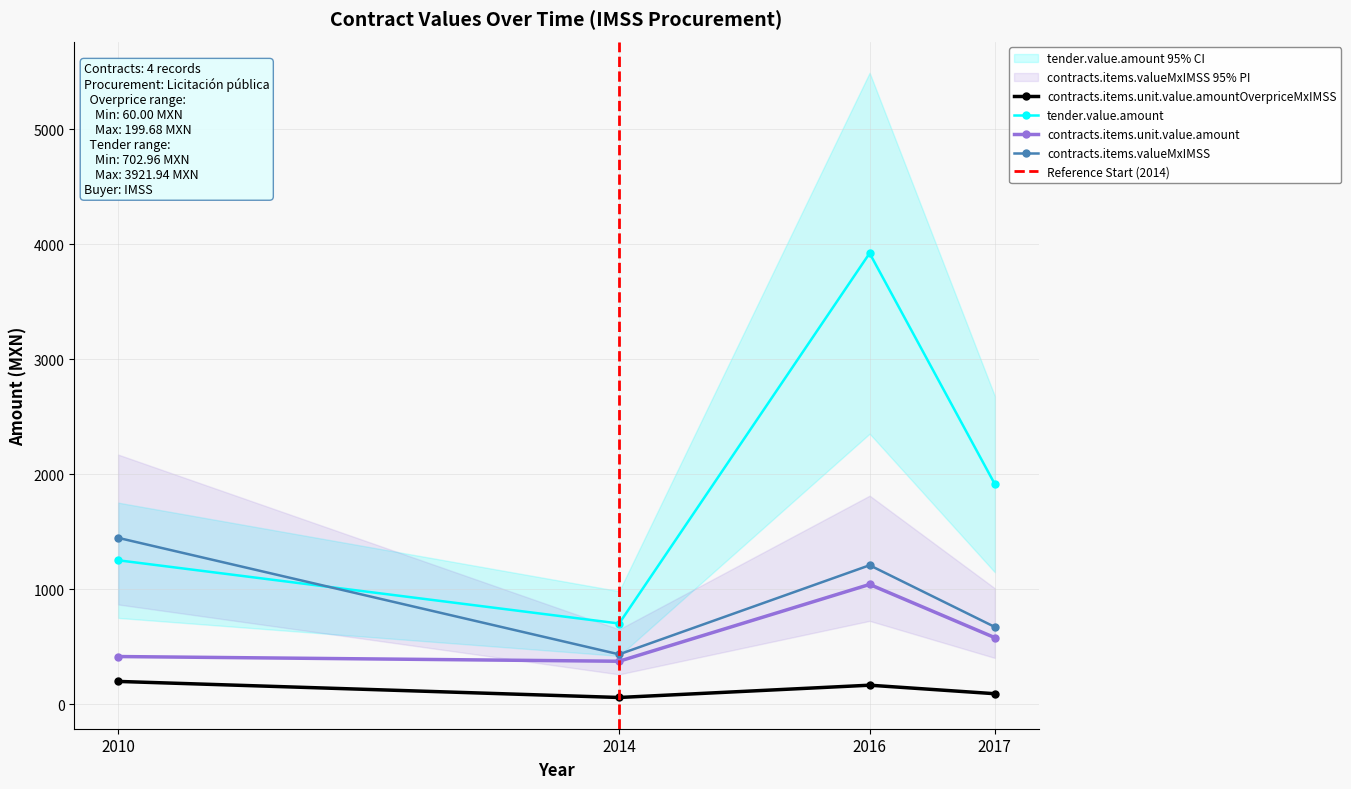

Does the chart have visible grid lines?

Yes